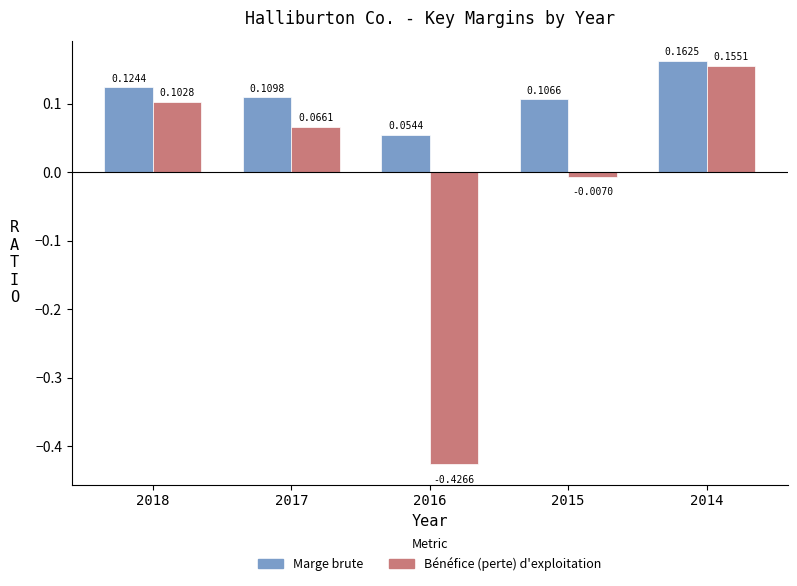

At which label does Marge brute reach its peak?

2014